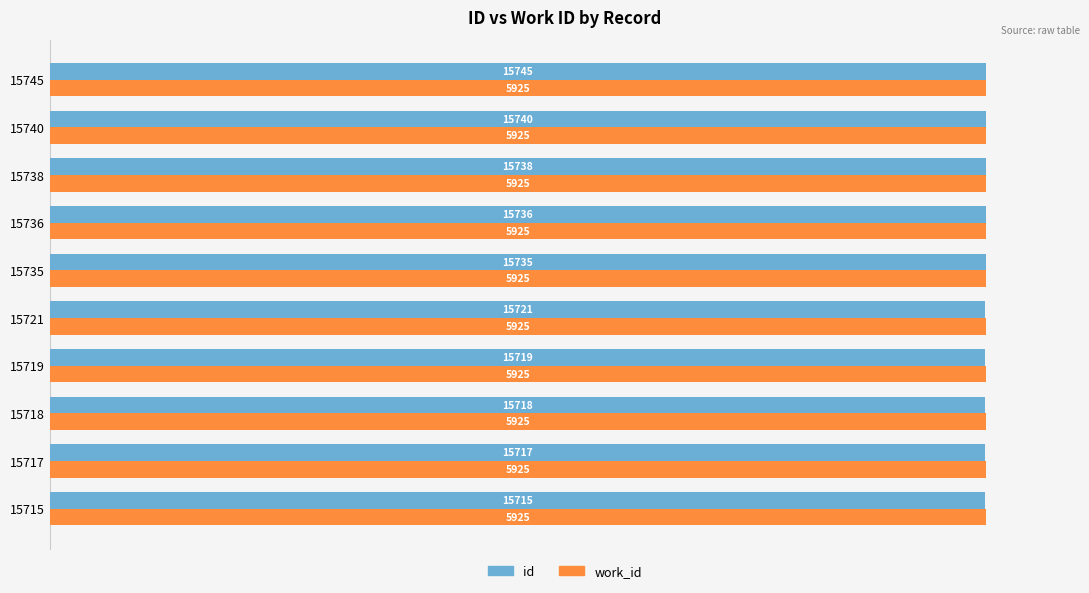

What are all the series names shown in the legend?

id, work_id